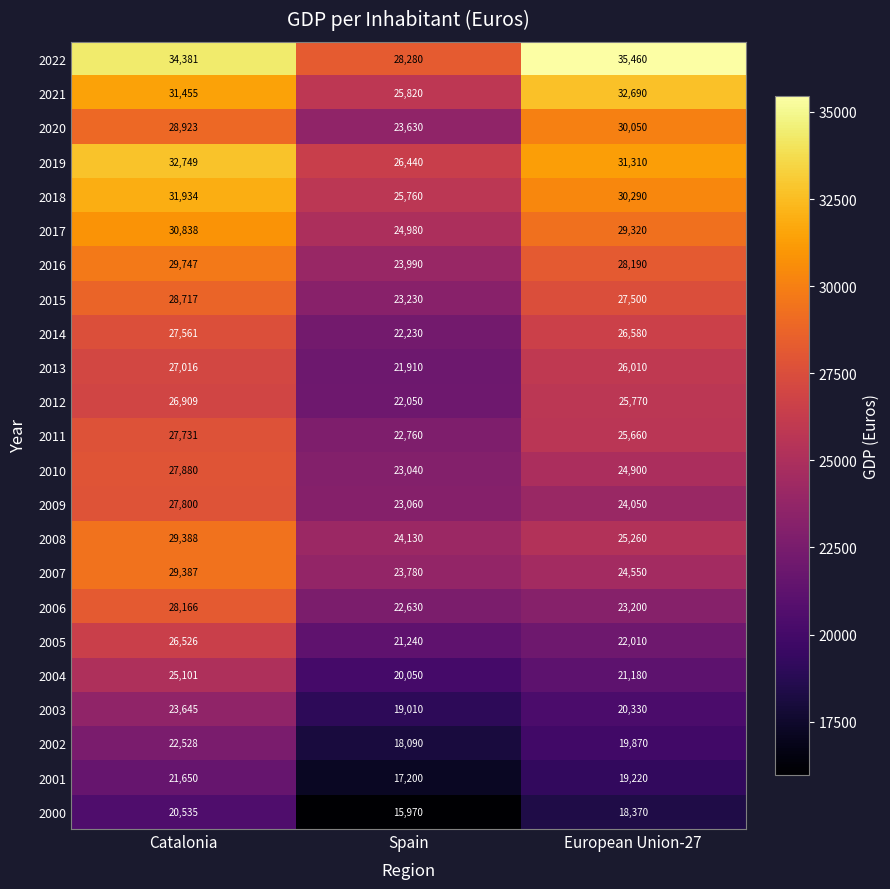

What is the approximate value of 2007 at Spain?

23780